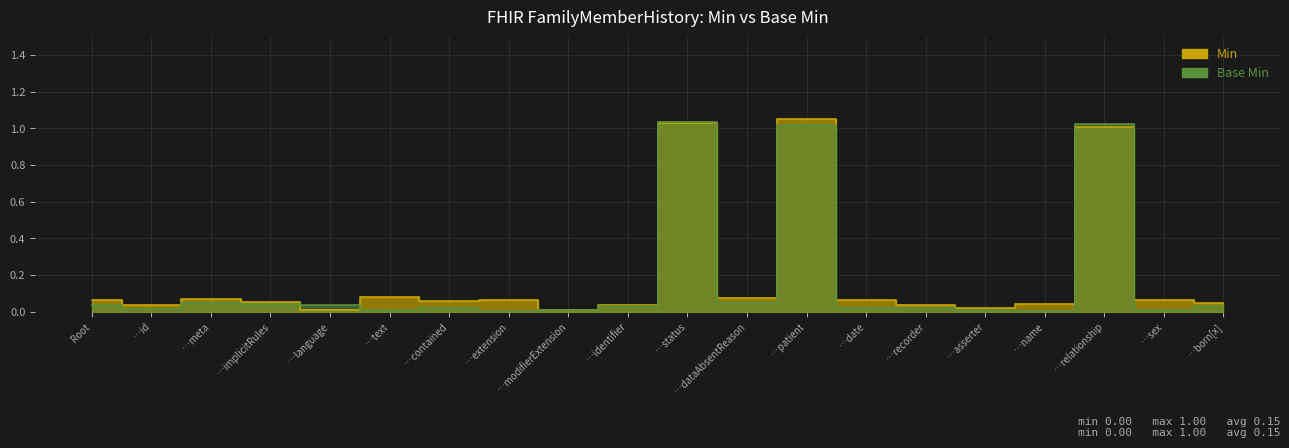

In Min, how many points are lower than both neighbors (excluding endpoints)?

7